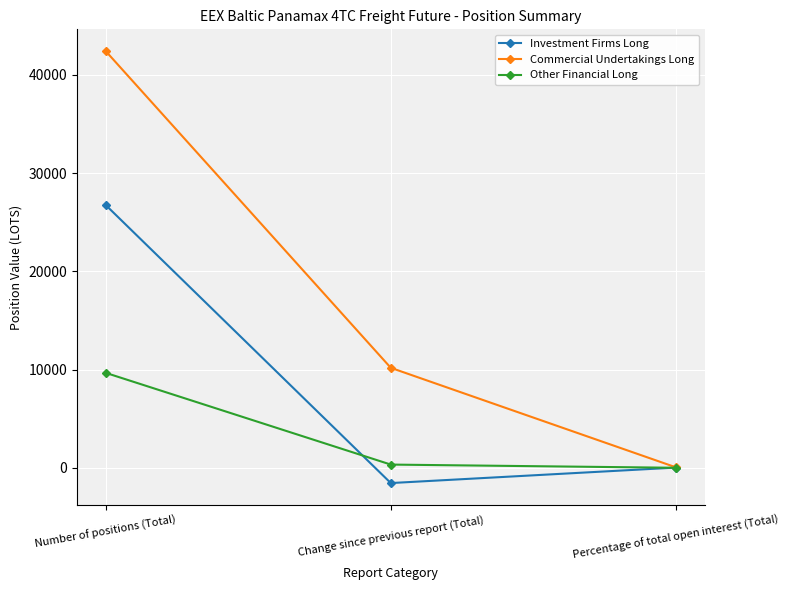

What is the label of the 1st point from the left?

Number of positions (Total)